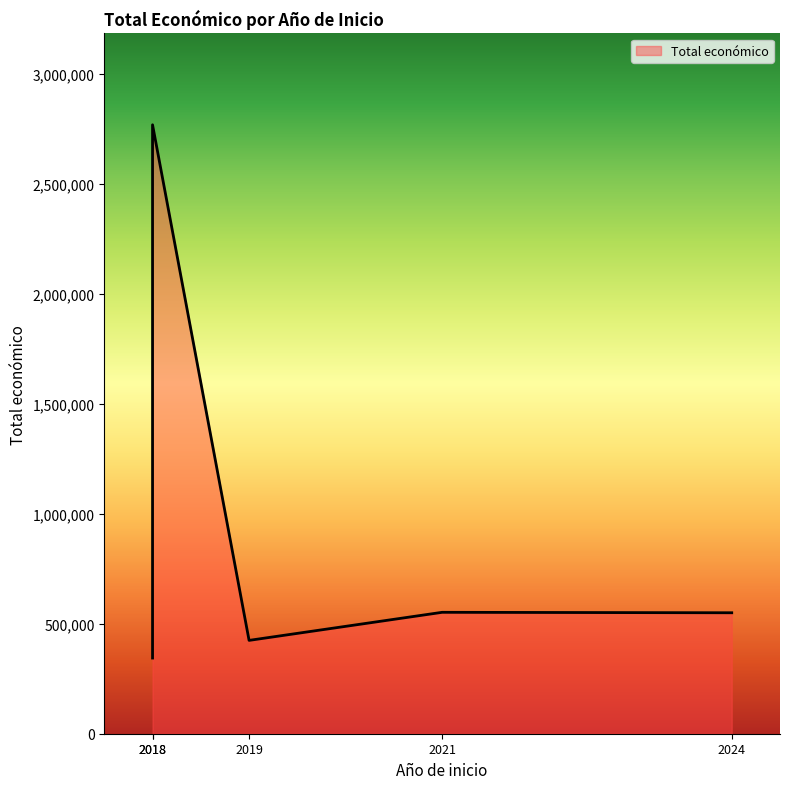

True or false: the data shows 550111 at 2024.

True